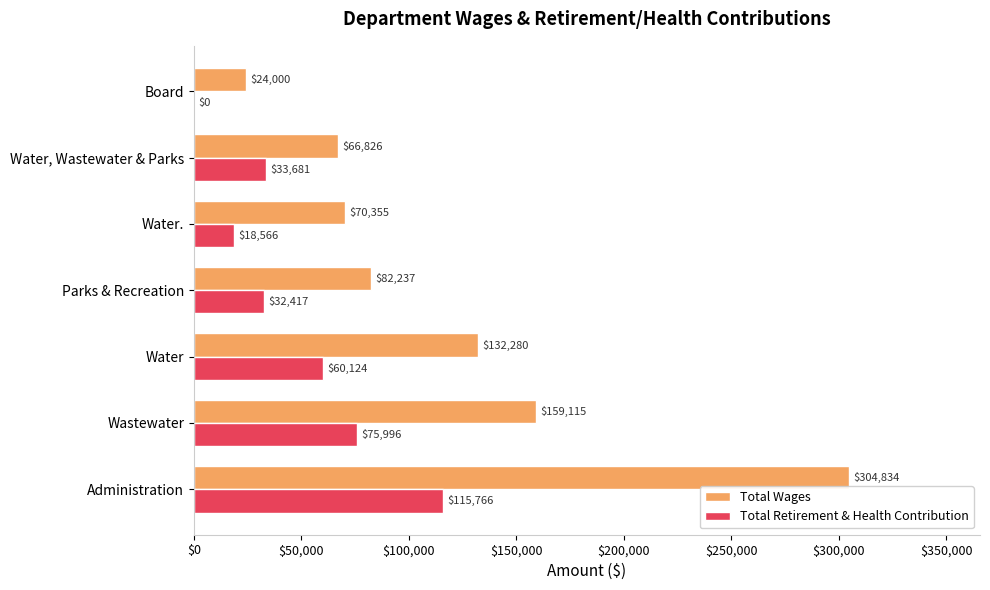

What is the sum of the Total Wages values at Parks & Recreation and Water.?

152592